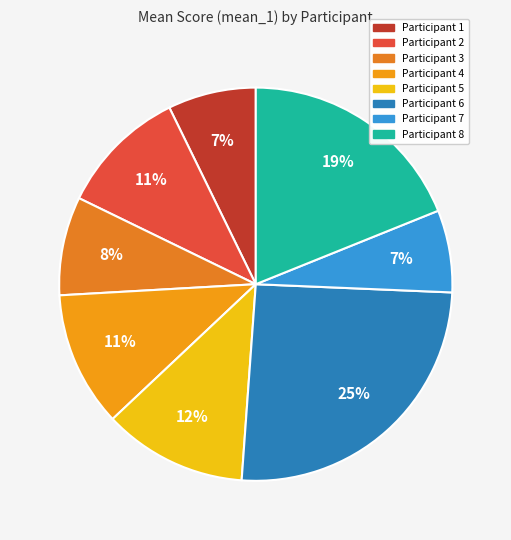

How many segments does this pie chart have?

8